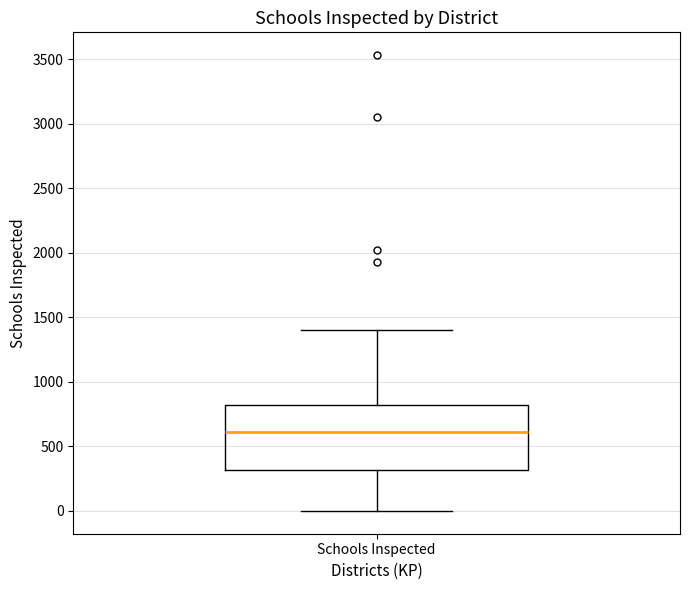

Read this box plot against the y-axis: the position of the median line, the range covered by the box, and the ends of both whiskers. The values are not printed on the chart, so give them approximately, as read against the axis.

median 600, box 300 to 800, whiskers 0 to 1400